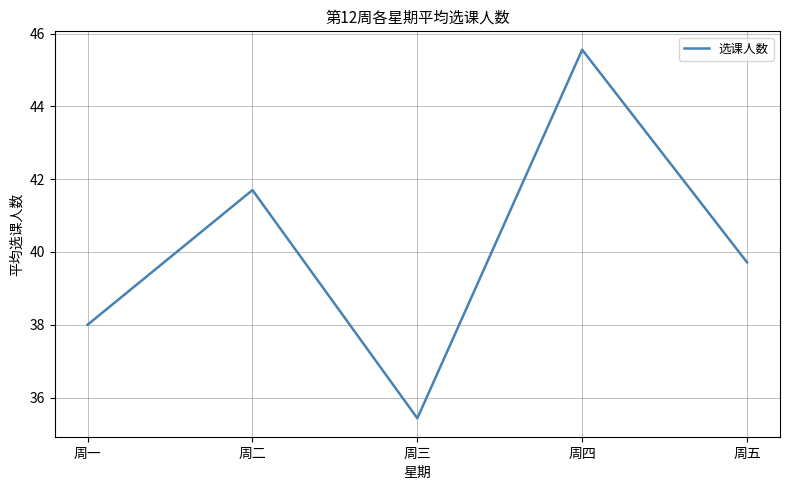

True or false: there are more than 2 points higher than both neighbors.

False